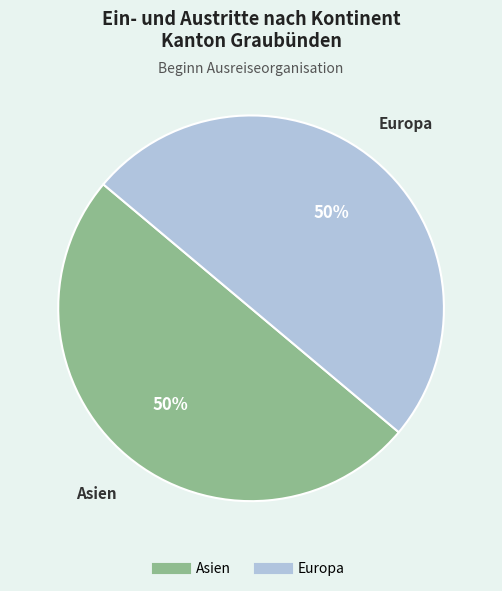

Count the number of slices in the pie.

2